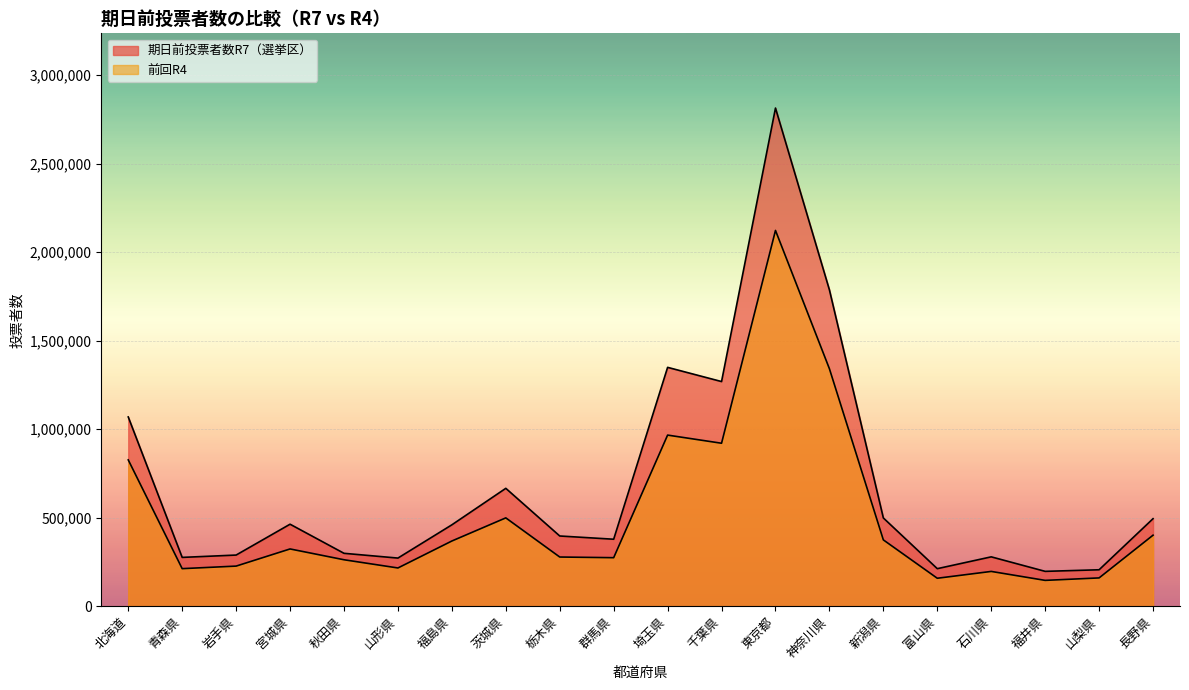

How many interior local valleys does the 期日前投票者数R7（選挙区） series have?

6